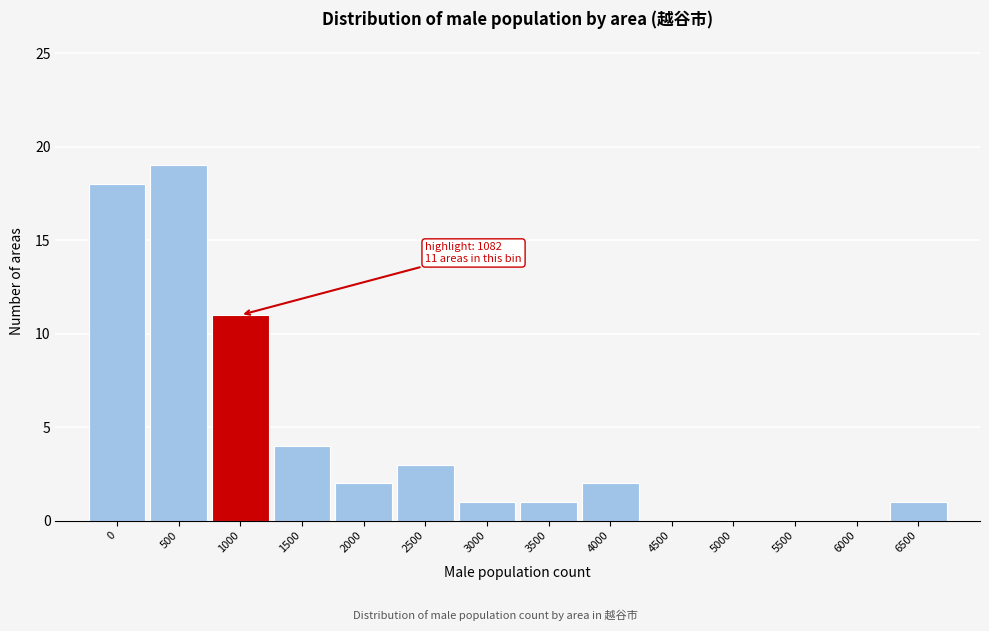

Reading left to right, extract all data points from this chart.

0=18	500=19	1000=11	1500=4	2000=2	2500=3	3000=1	3500=1	4000=2	4500=0	5000=0	5500=0	6000=0	6500=1